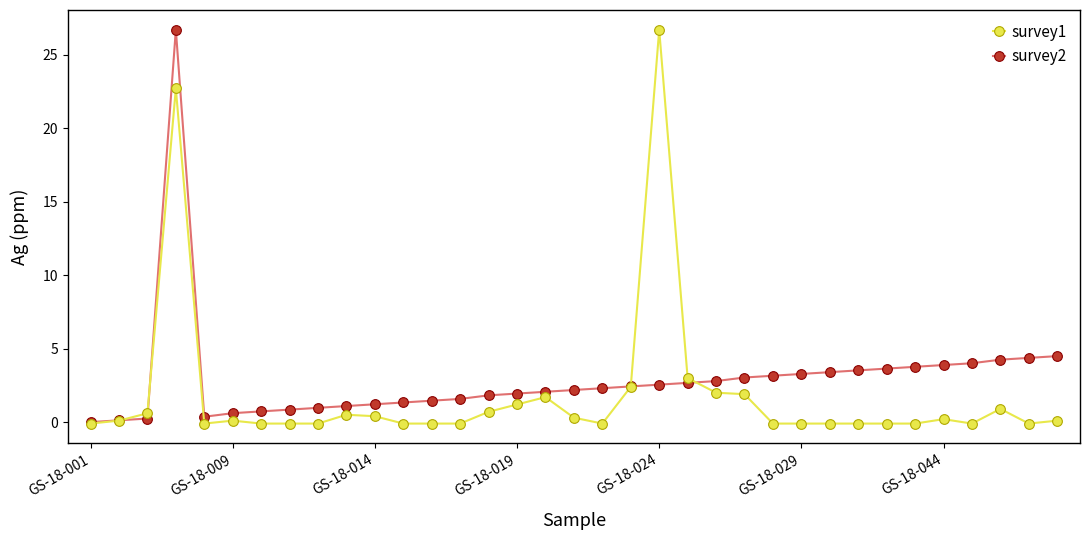

What is the maximum value shown in the chart?

26.7